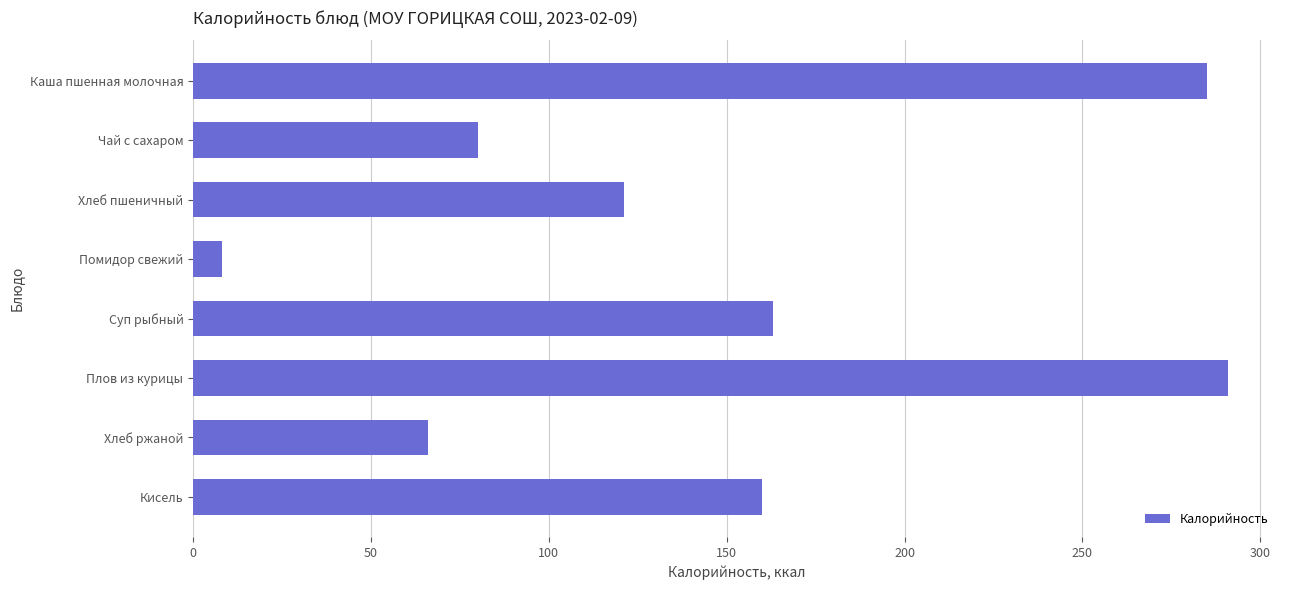

The chart shows a value of 92 at Хлеб ржаной. True or false?

False